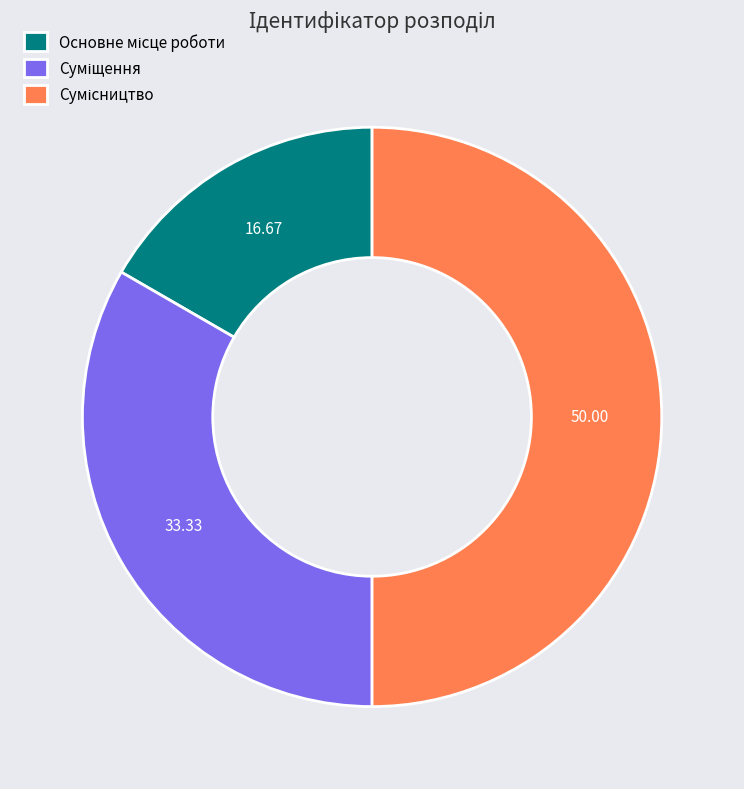

To the nearest percent, what is the combined percentage of Суміщення and Основне місце роботи?

50%